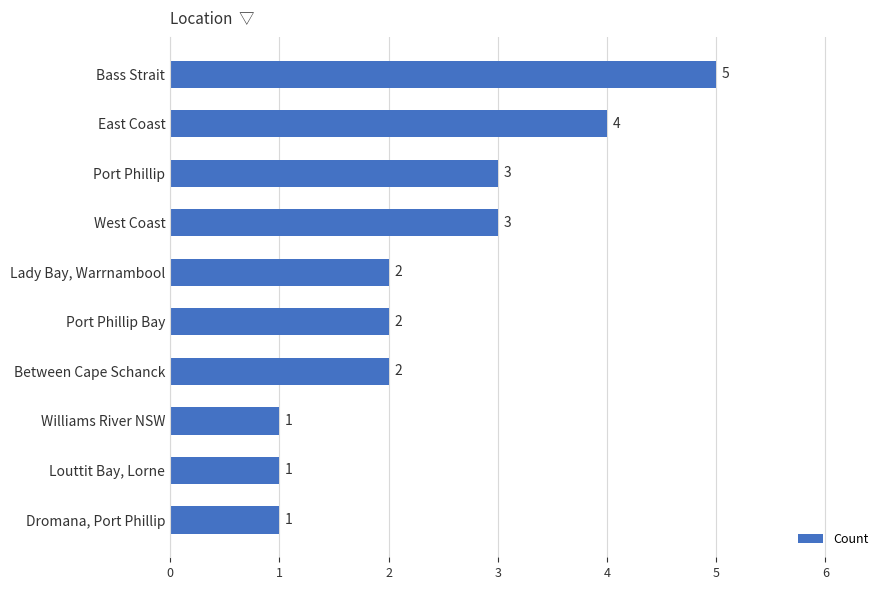

Reading top to bottom, list all the values displayed in this chart.

Bass Strait=5	East Coast=4	Port Phillip=3	West Coast=3	Lady Bay, Warrnambool=2	Port Phillip Bay=2	Between Cape Schanck=2	Williams River NSW=1	Louttit Bay, Lorne=1	Dromana, Port Phillip=1